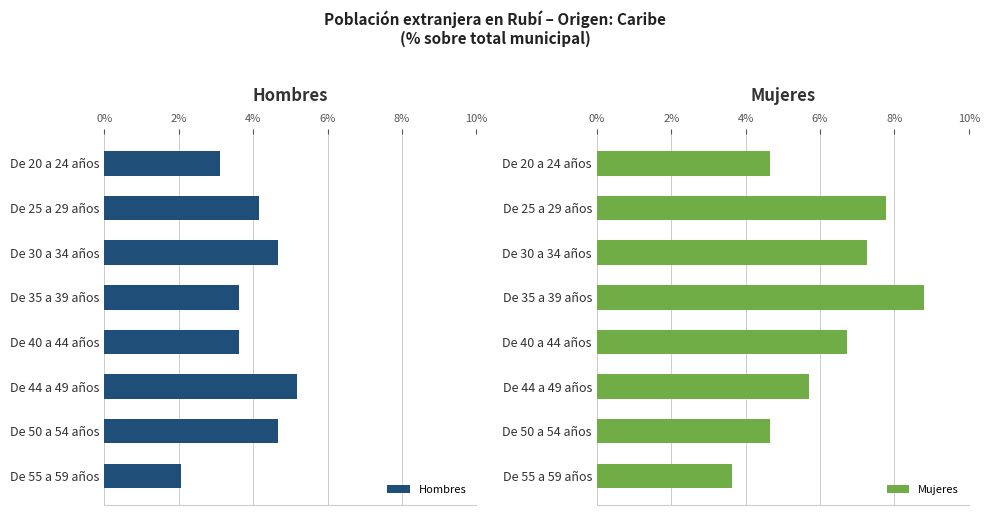

What is the maximum value shown in the chart?

8.8